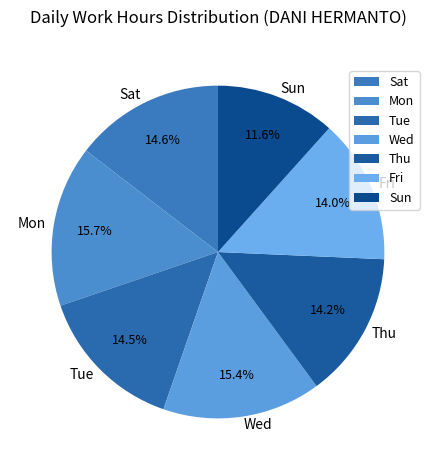

To the nearest percent, what is the difference between the largest and smallest slice percentages?

4%